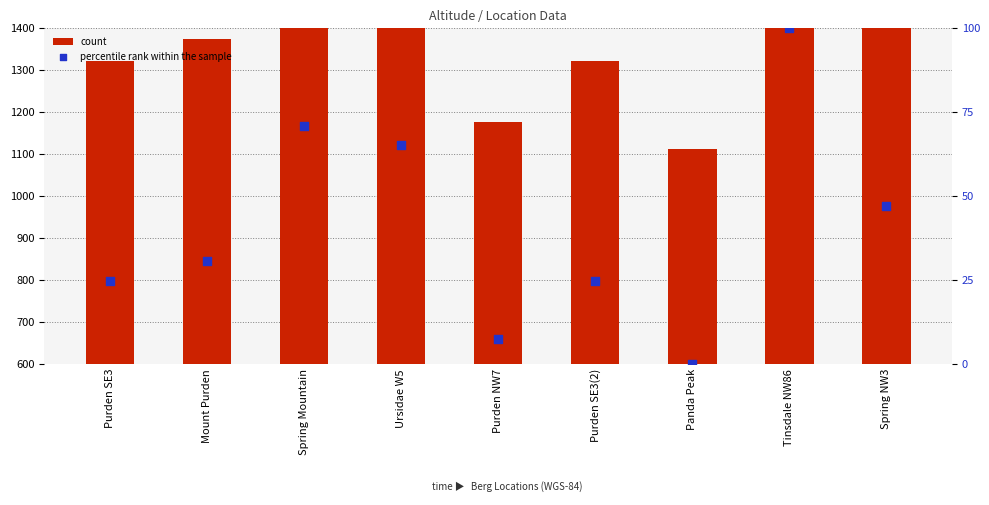

Which series has the largest total across all categories?

count